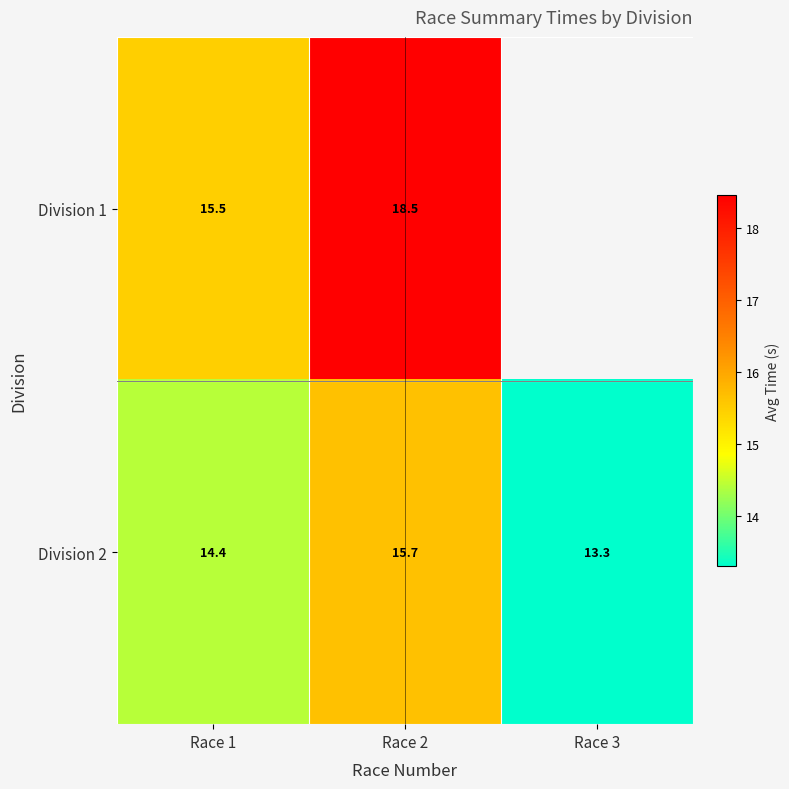

What is the smallest value displayed?

13.3